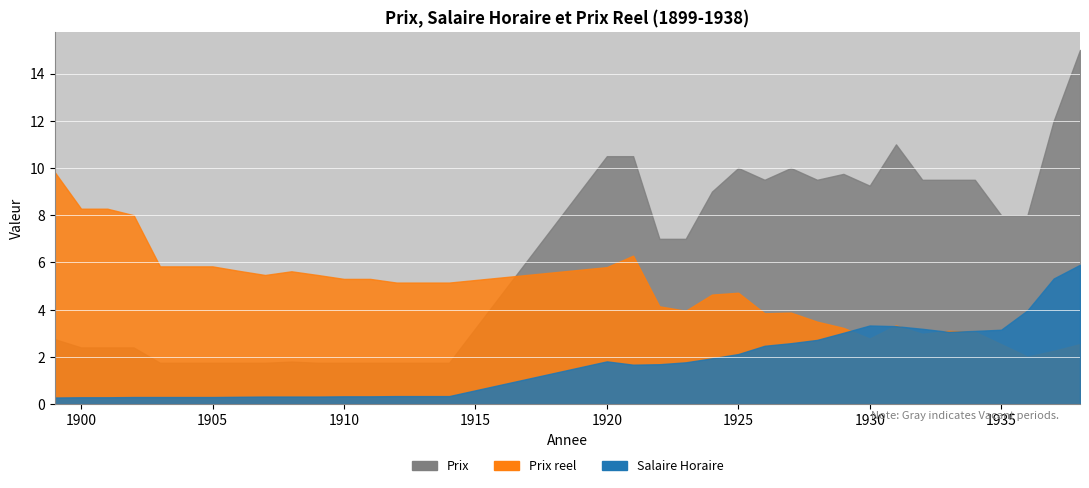

The value of Prix reel at 1908 is 5.6. True or false?

True